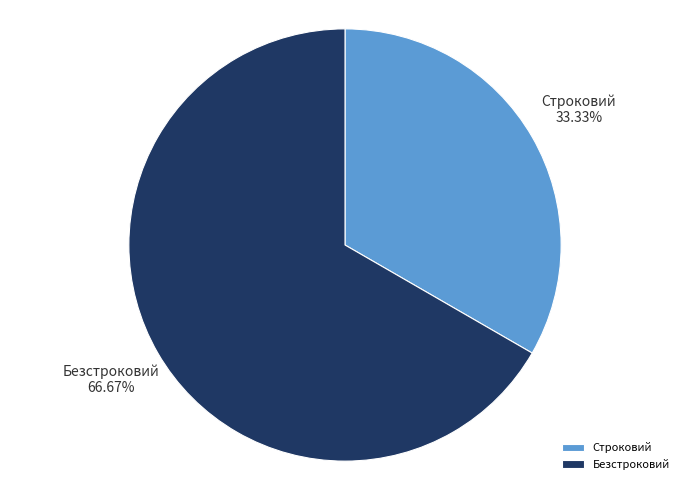

Does Строковий account for over 50% of the chart?

No